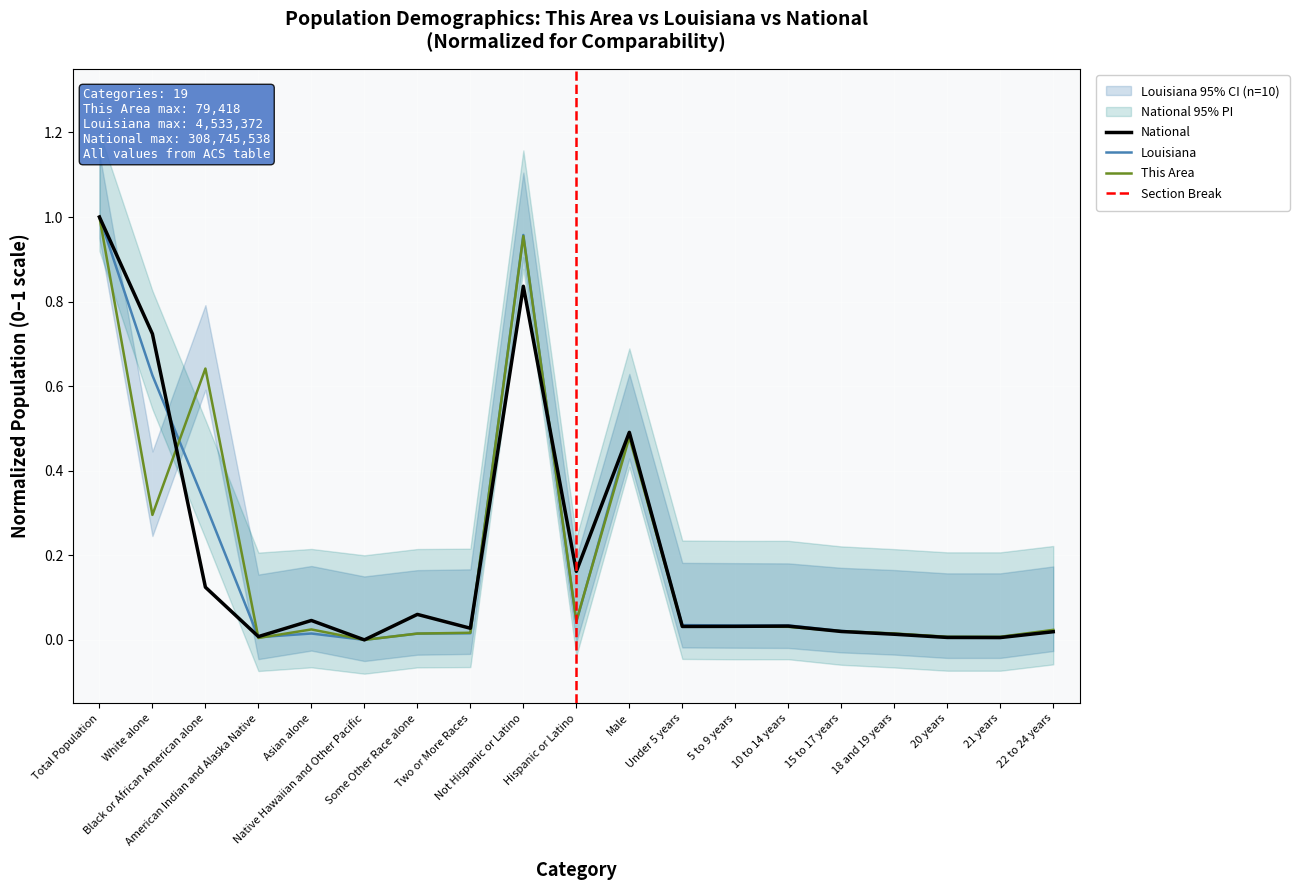

How many lines are shown in the chart?

3